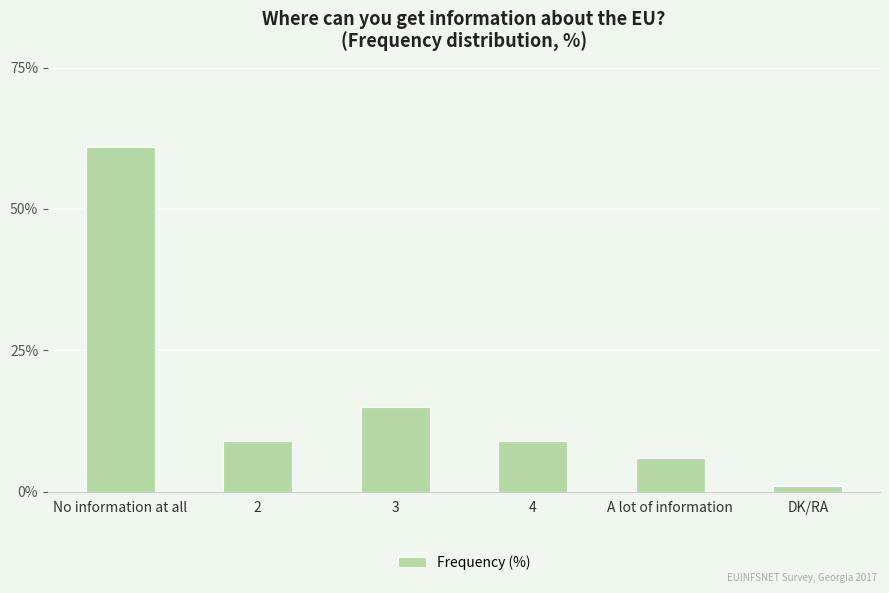

True or false: the data shows 98 at No information at all.

False